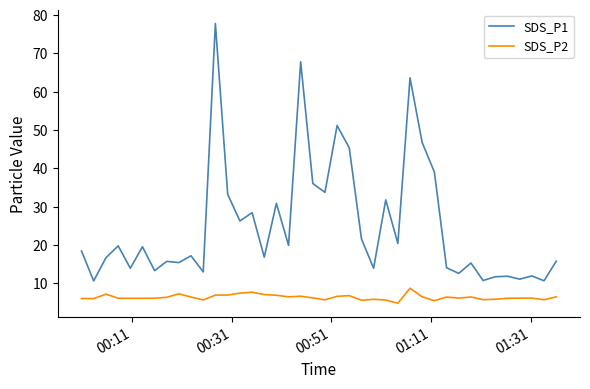

Which series has the largest range (max minus min)?

SDS_P1